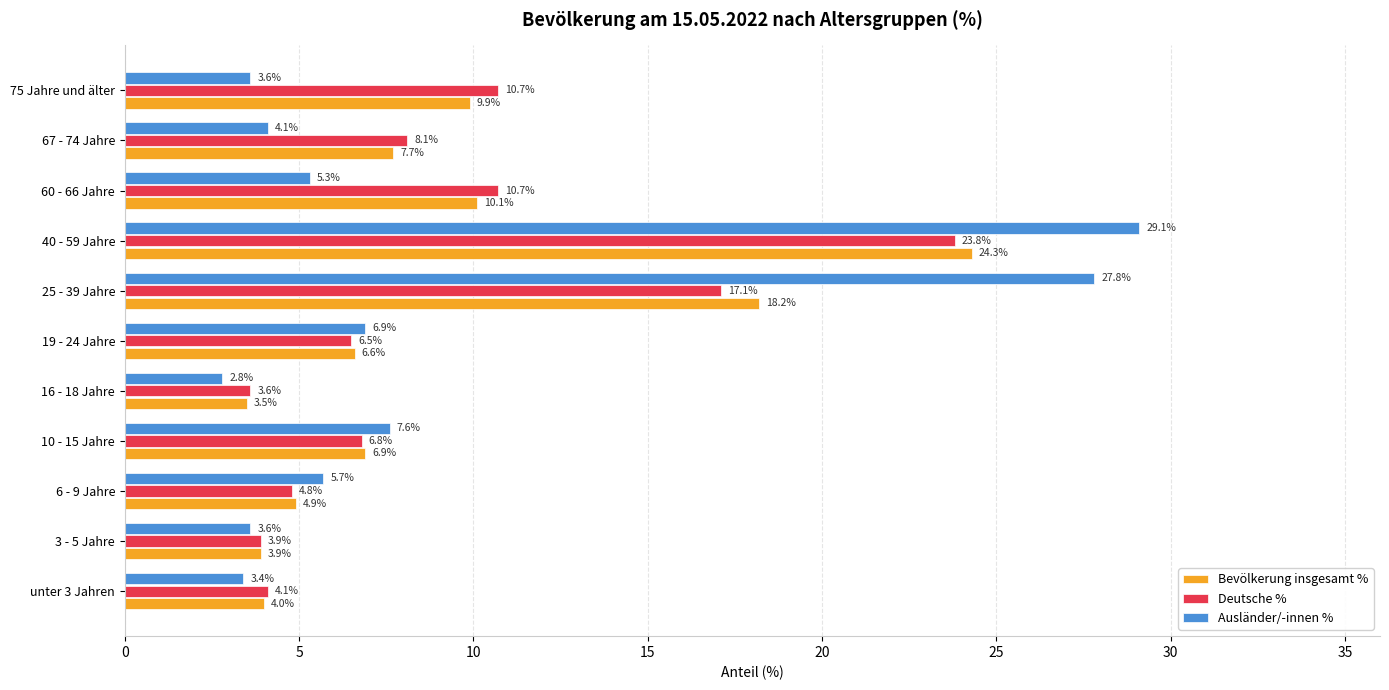

Rank the series by their average value, from highest to lowest.

Deutsche %, Bevölkerung insgesamt %, Ausländer/-innen %